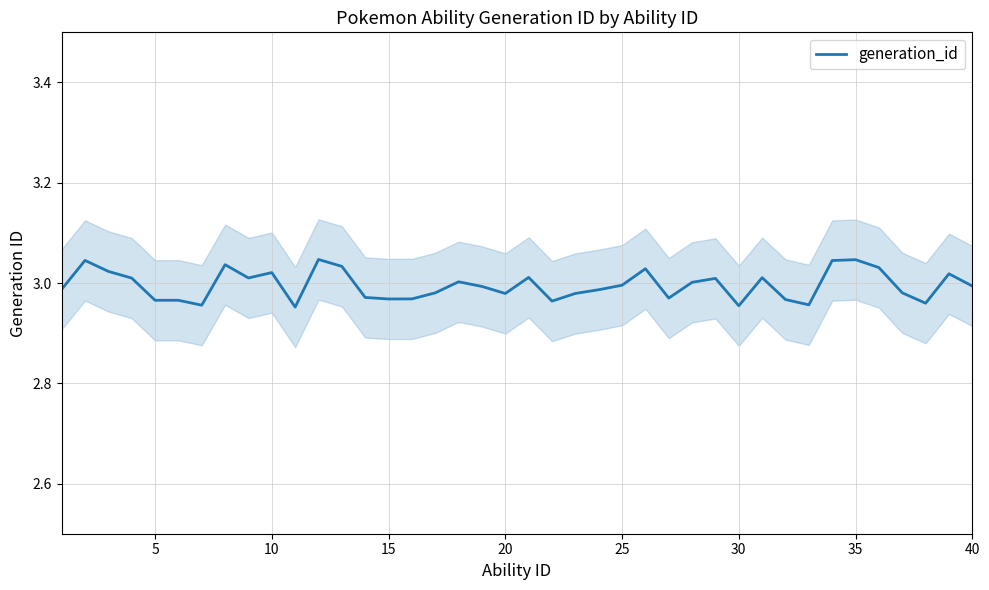

True or false: the data has more than 1 interior local peaks.

True